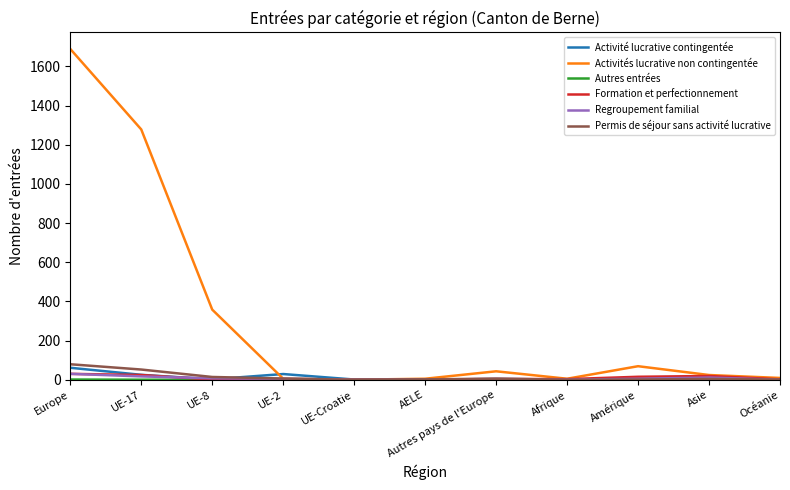

What is the spread (max minus min) of values at Autres pays de l'Europe?

42